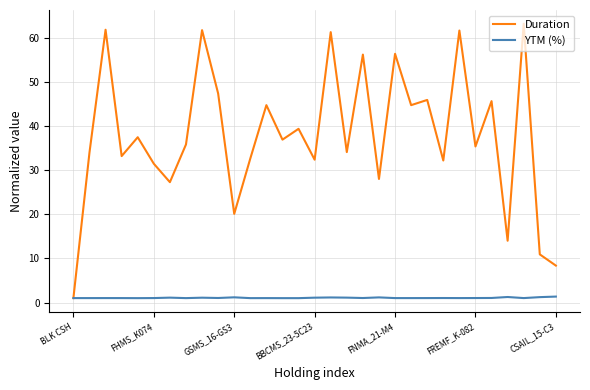

What is the highest value of the Duration series?

63.2